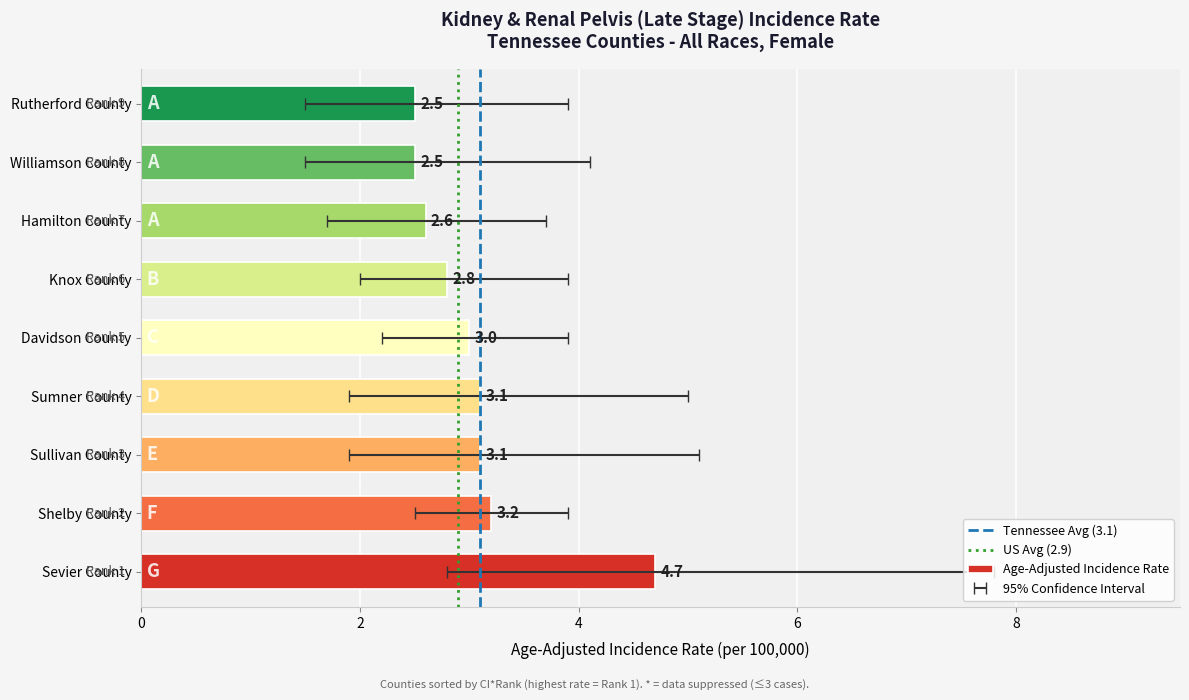

Which label corresponds to the largest value in the chart?

Sevier County